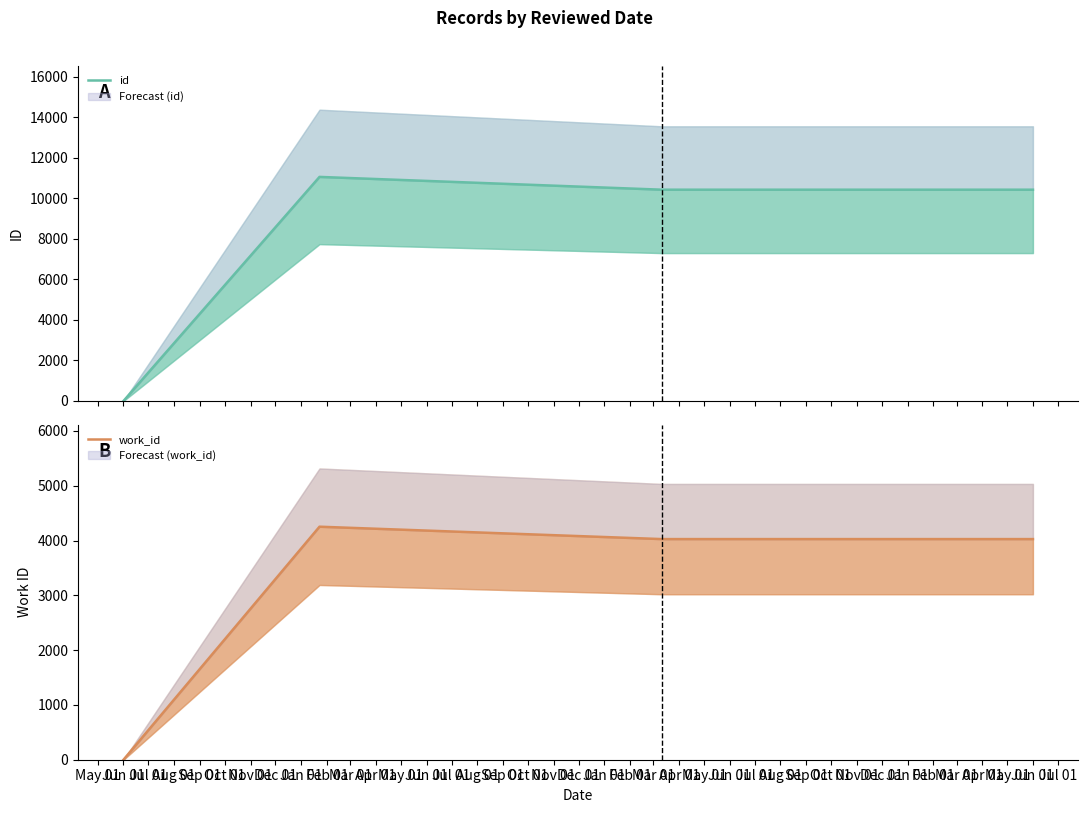

True or false: work_id and id intersect in this chart.

False